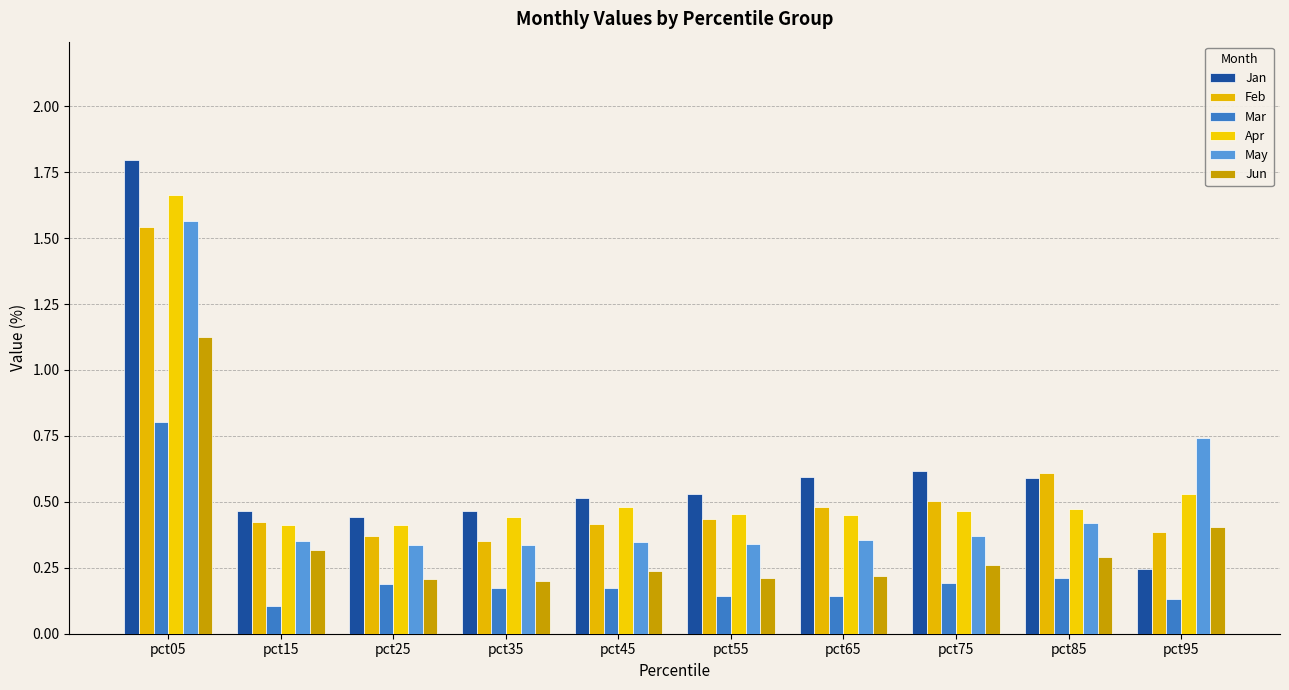

The Jun series shows 0.4 at pct95. True or false?

True